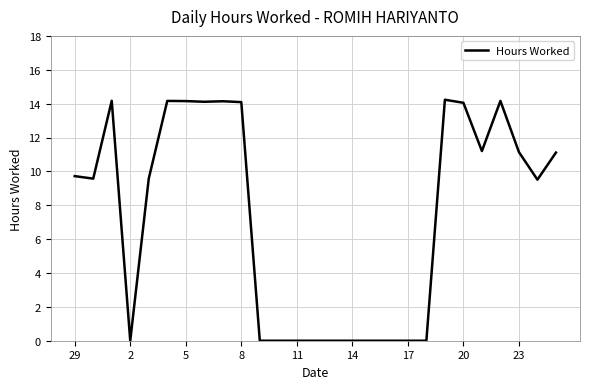

What is the difference between the maximum and minimum values?

14.2